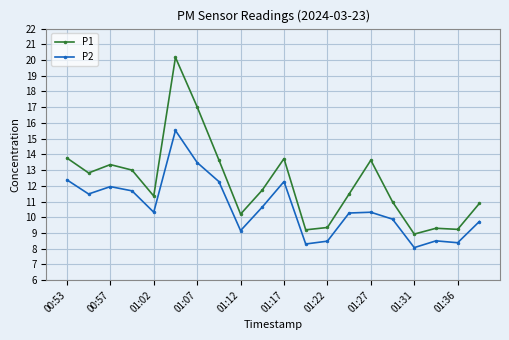

List the series in order of their peak value, highest first.

P1, P2